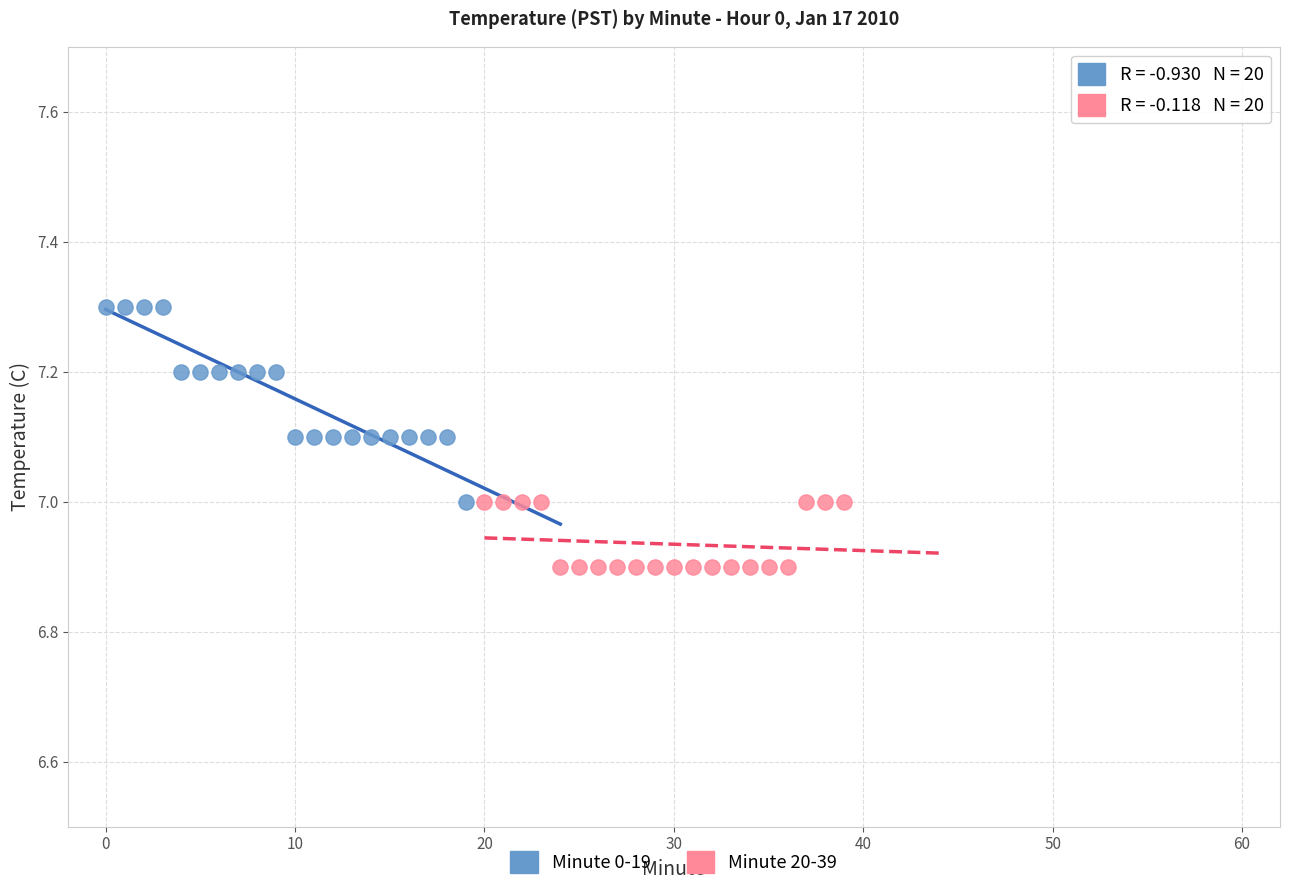

Which series has the largest Y range (max minus min)?

Minute 0-19